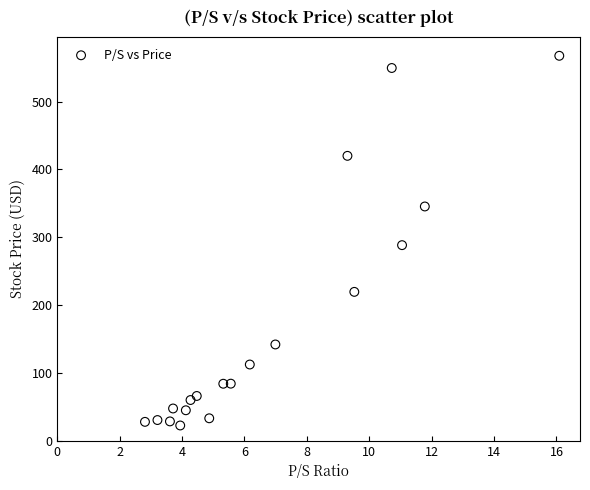

What is the range of X values (max minus min)?

13.3